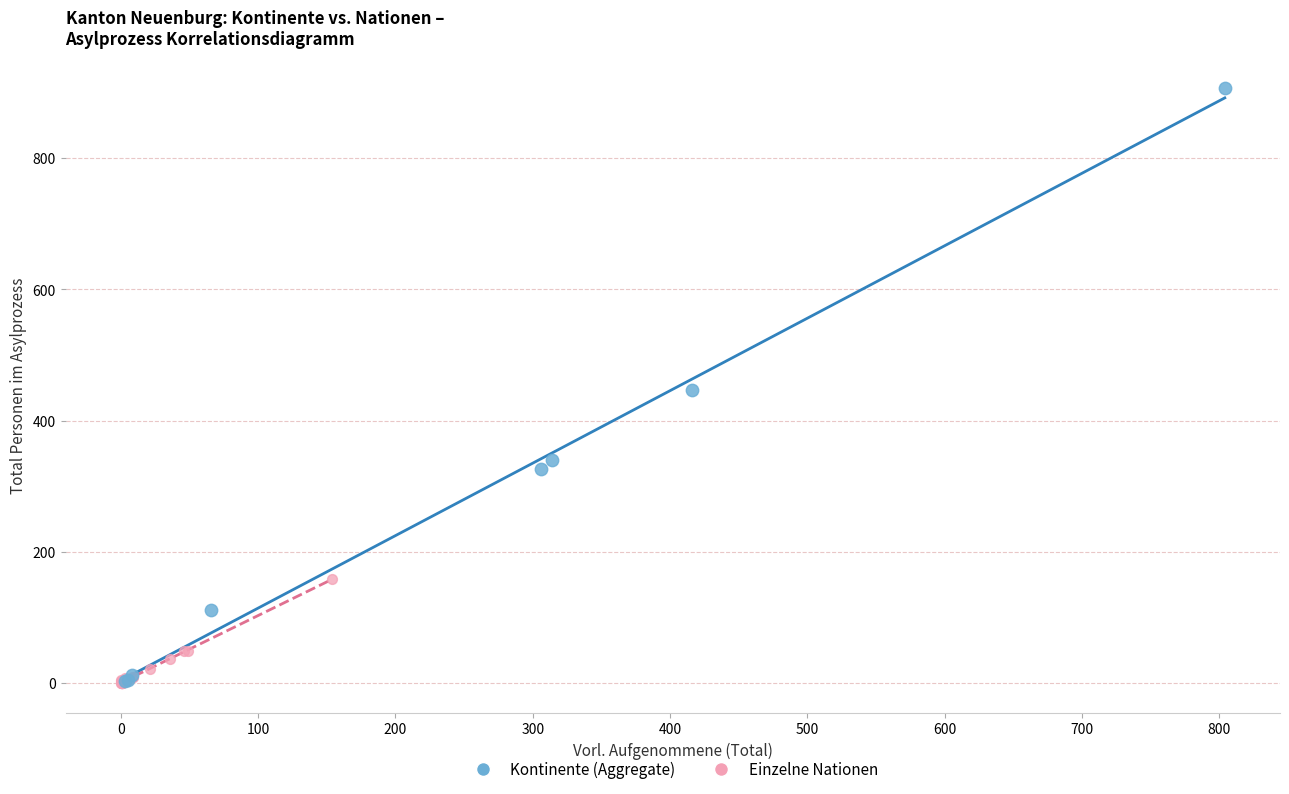

Which series has the largest Y range (max minus min)?

Kontinente (Aggregate)